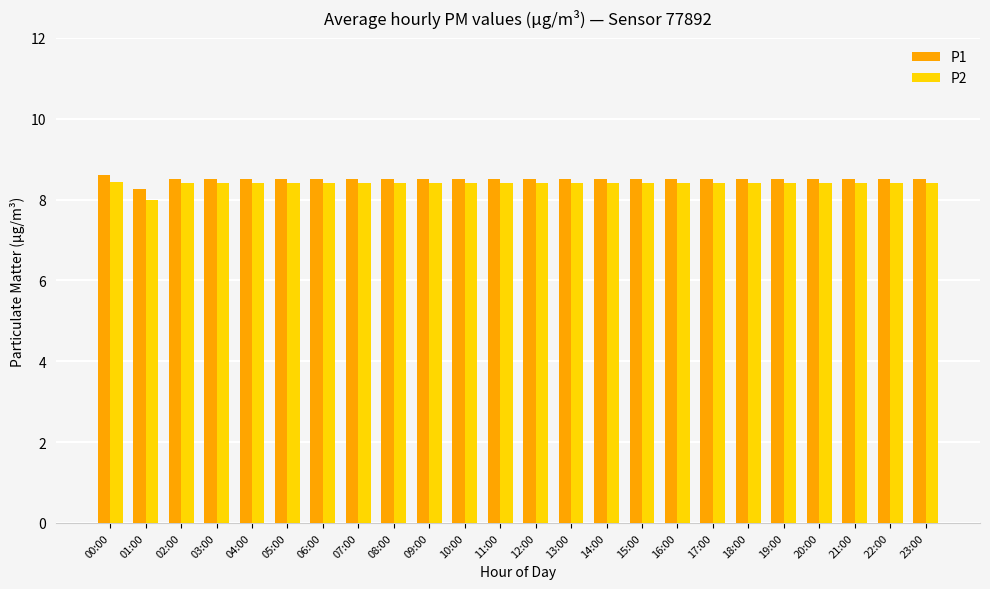

Which series has the largest total across all categories?

P1